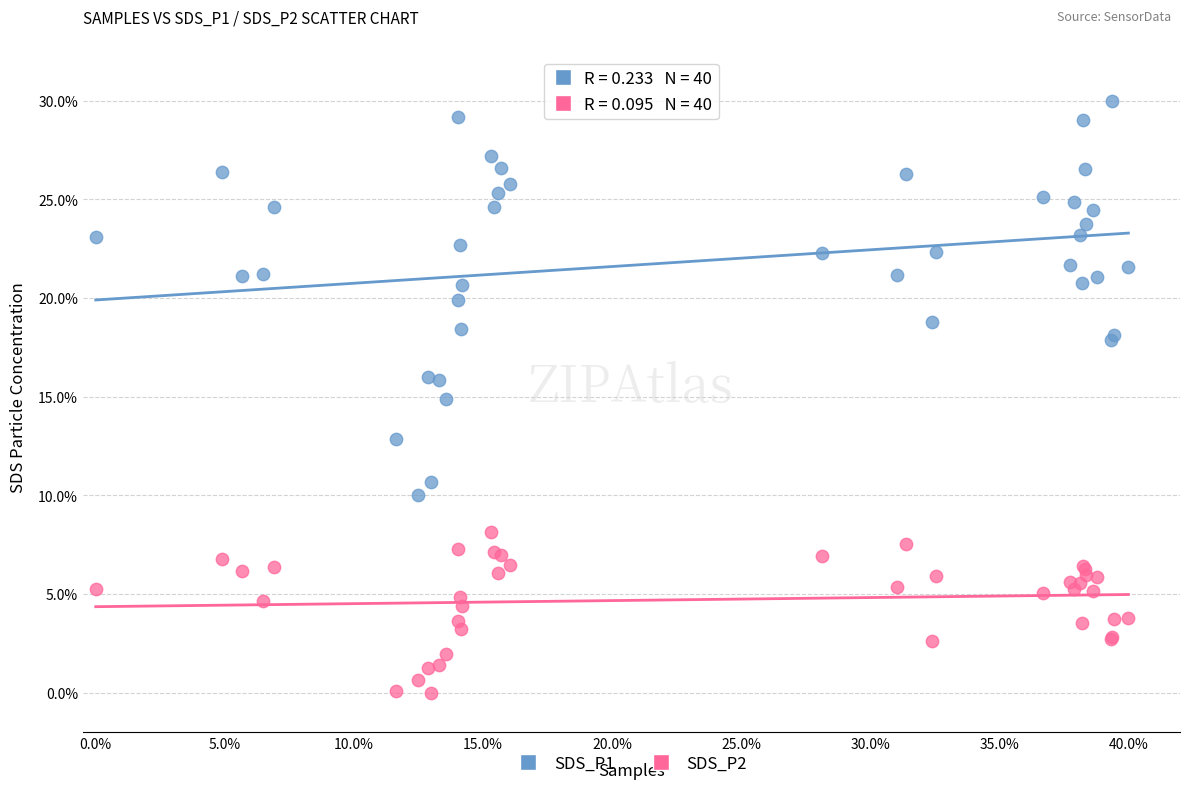

What are all the series names shown in the legend?

SDS_P1, SDS_P2